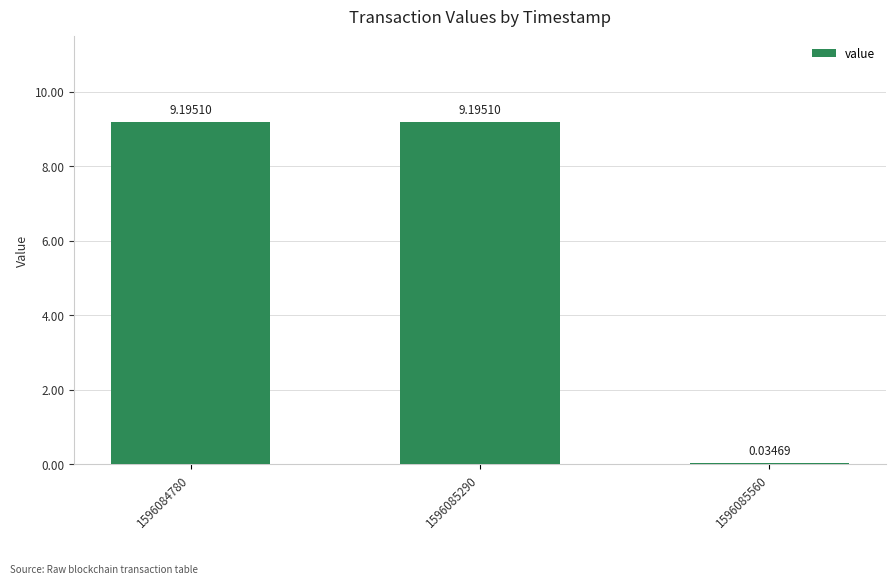

What is the change in value from 1596085290 to 1596085560?

-9.2